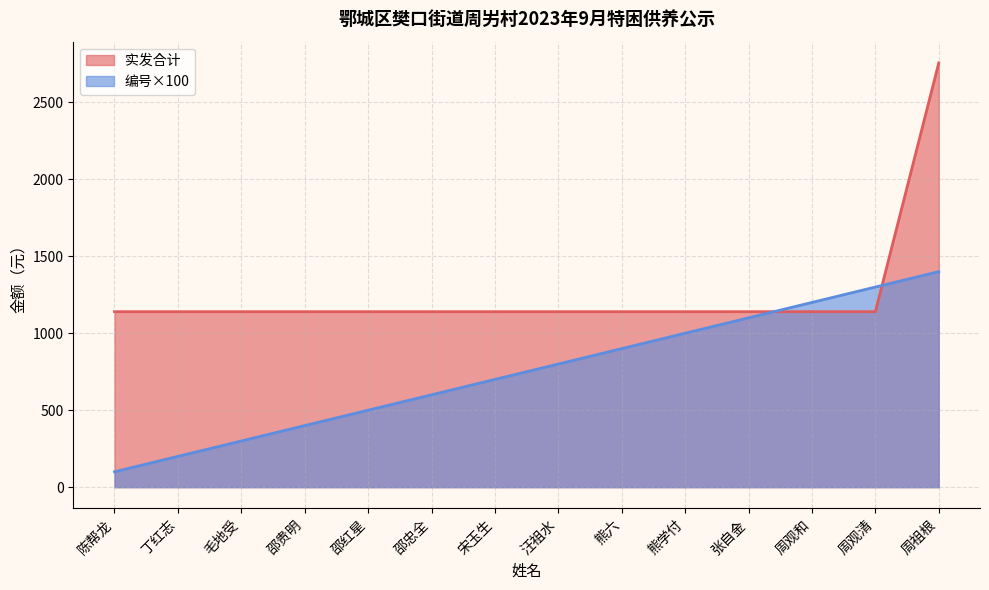

What is the highest value of the 实发合计 series?

2756